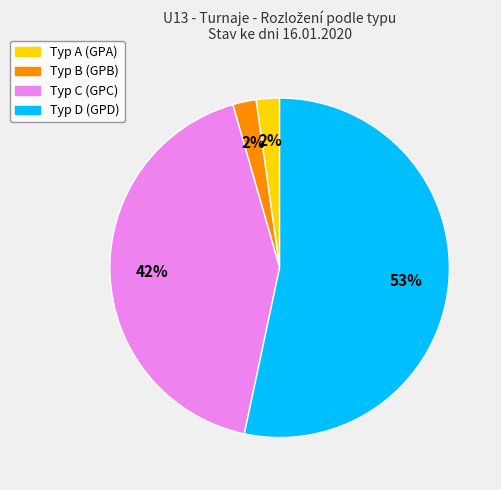

To the nearest percent, what is the average slice percentage?

25%